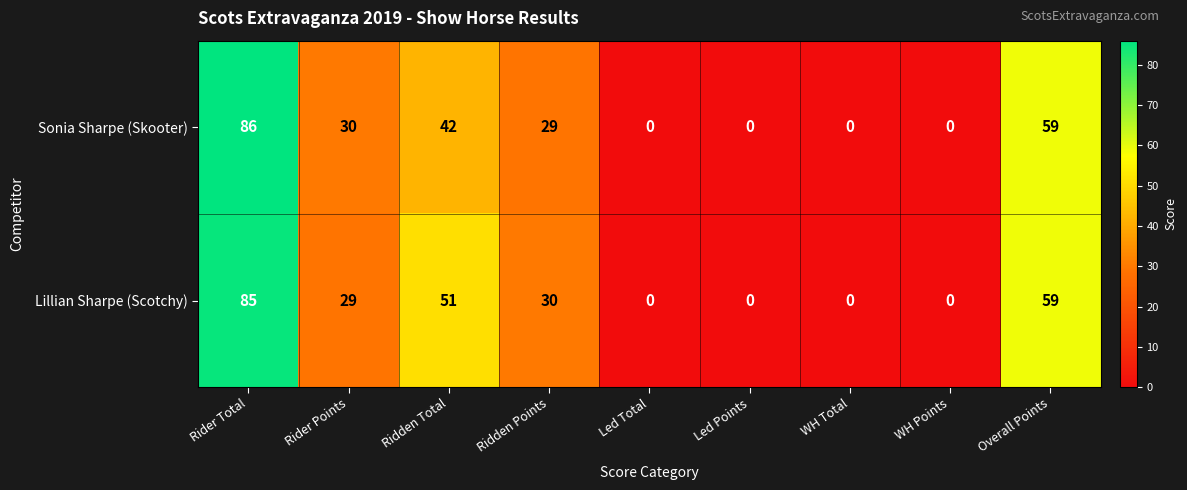

List the series in order of their overall mean, lowest first.

Sonia Sharpe (Skooter), Lillian Sharpe (Scotchy)